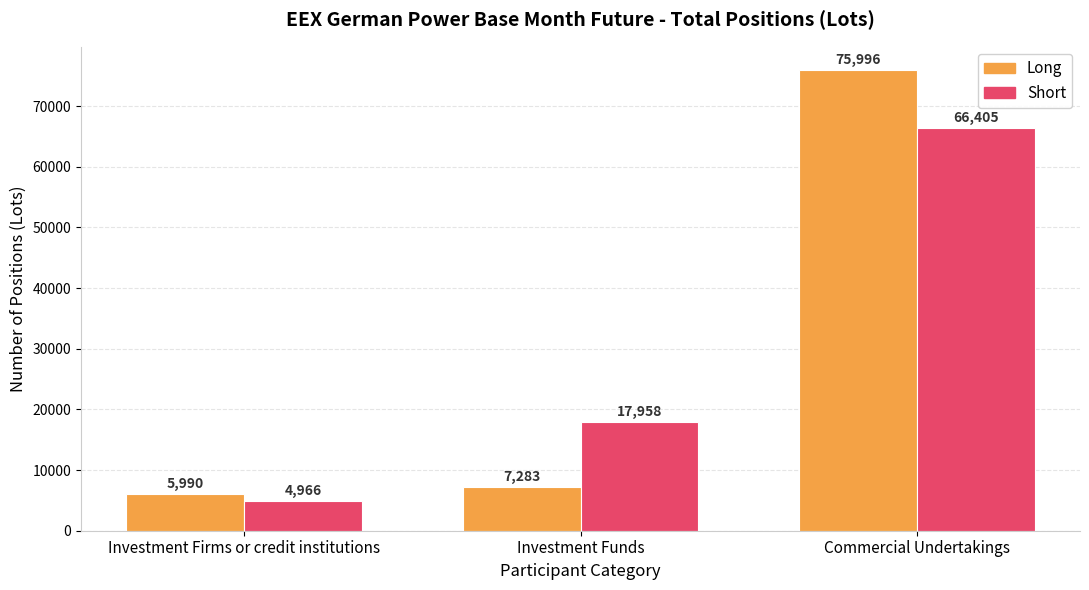

How many bars are there in total?

6